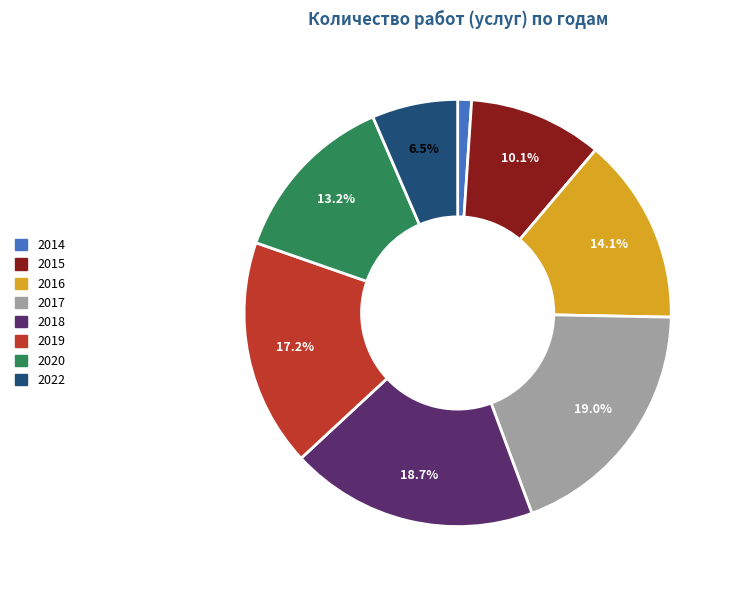

The 2017 slice represents 19% of the pie. True or false?

True